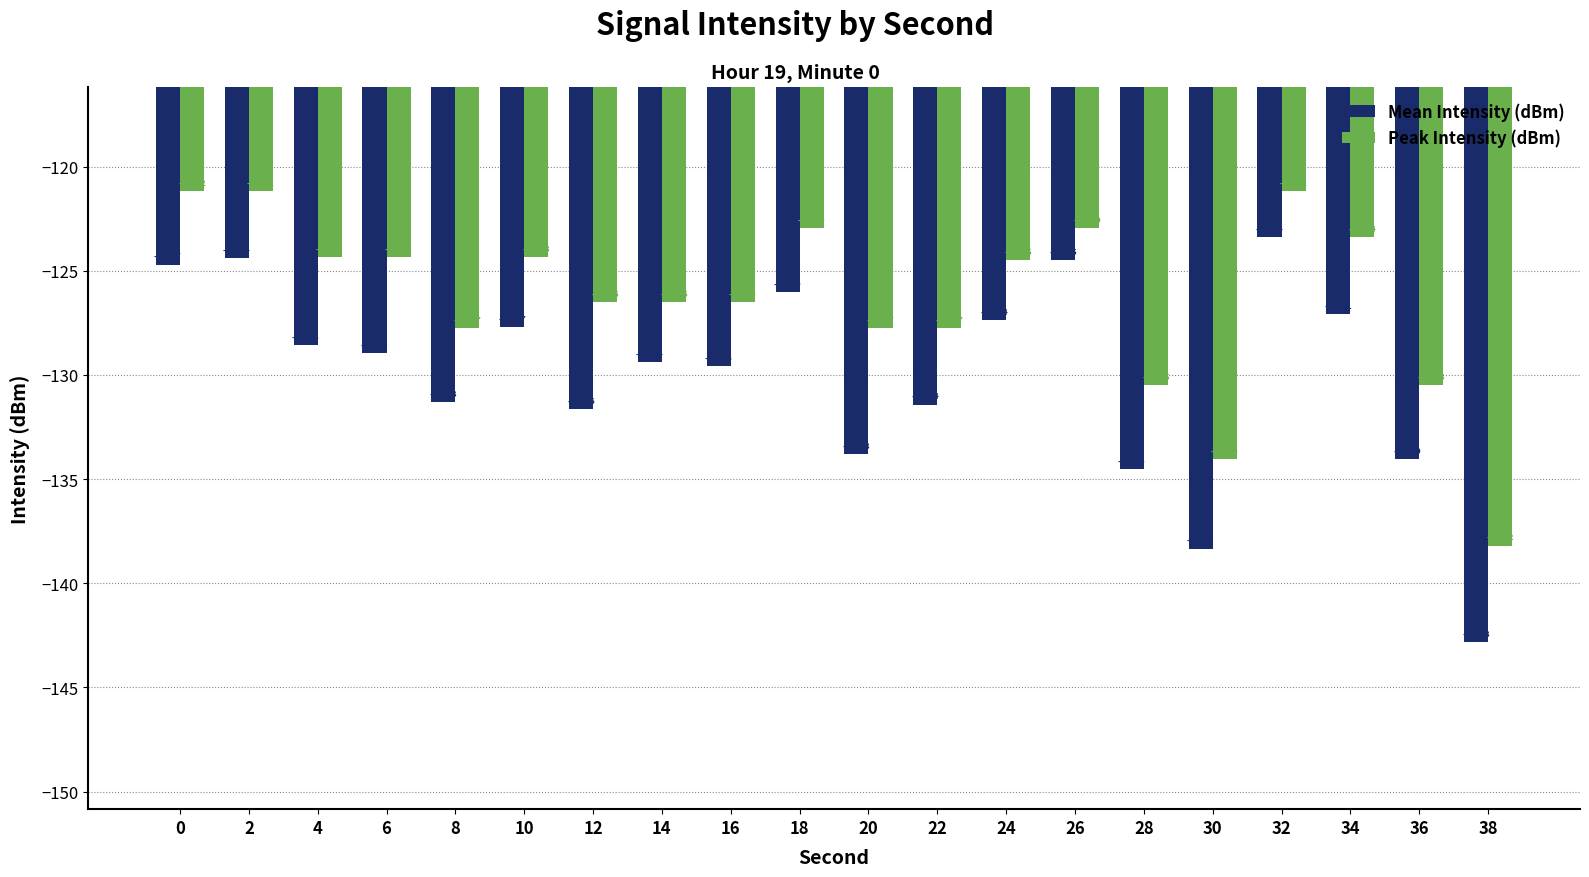

Where is Mean Intensity (dBm) nearest to the value -133?

20